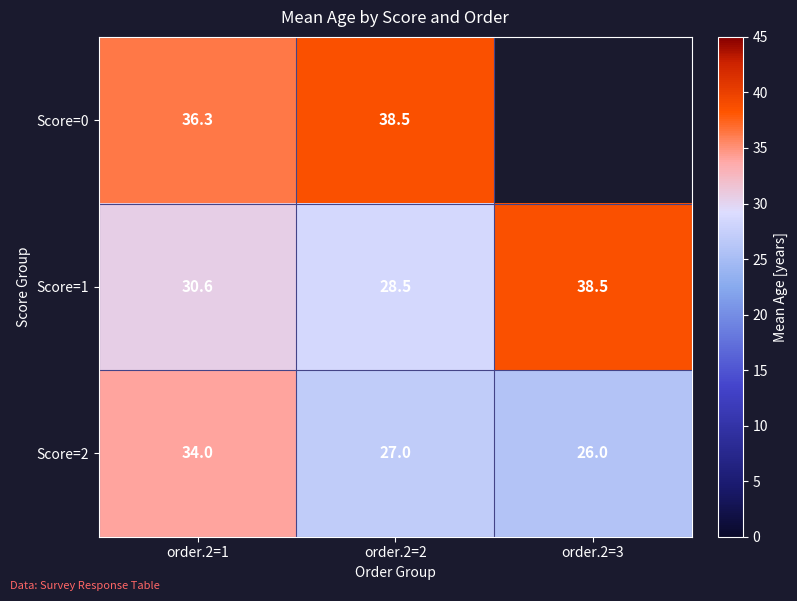

What is the average value of the Score=1 series?

32.5